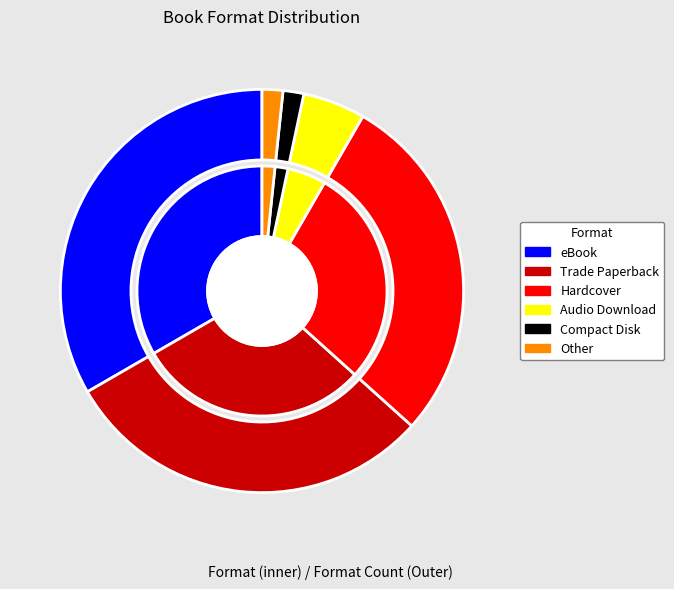

Does eBook represent more than half of the total?

No